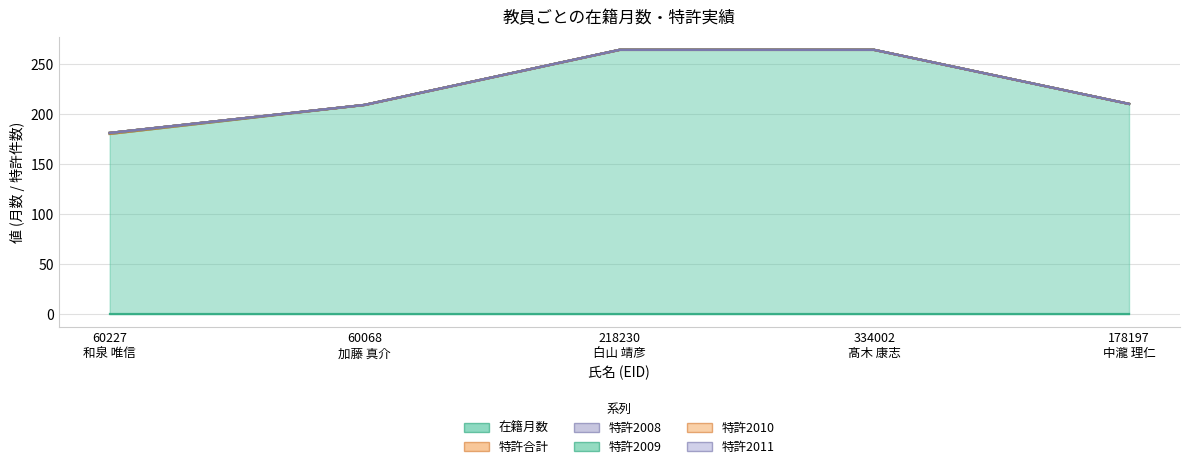

Which has a higher value, 60068
加藤 真介 or 178197
中瀧 理仁?

178197
中瀧 理仁